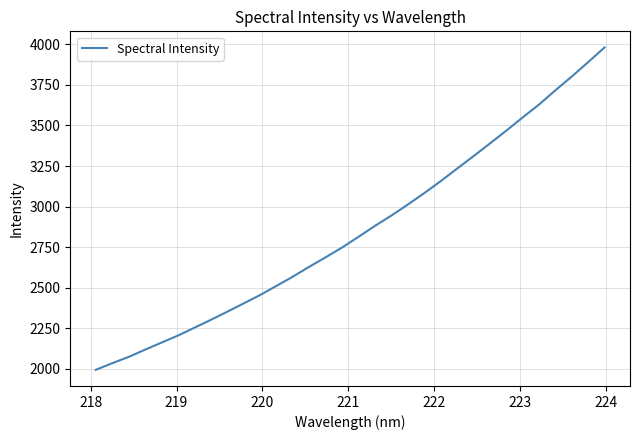

What is the maximum value shown in the chart?

3981.0